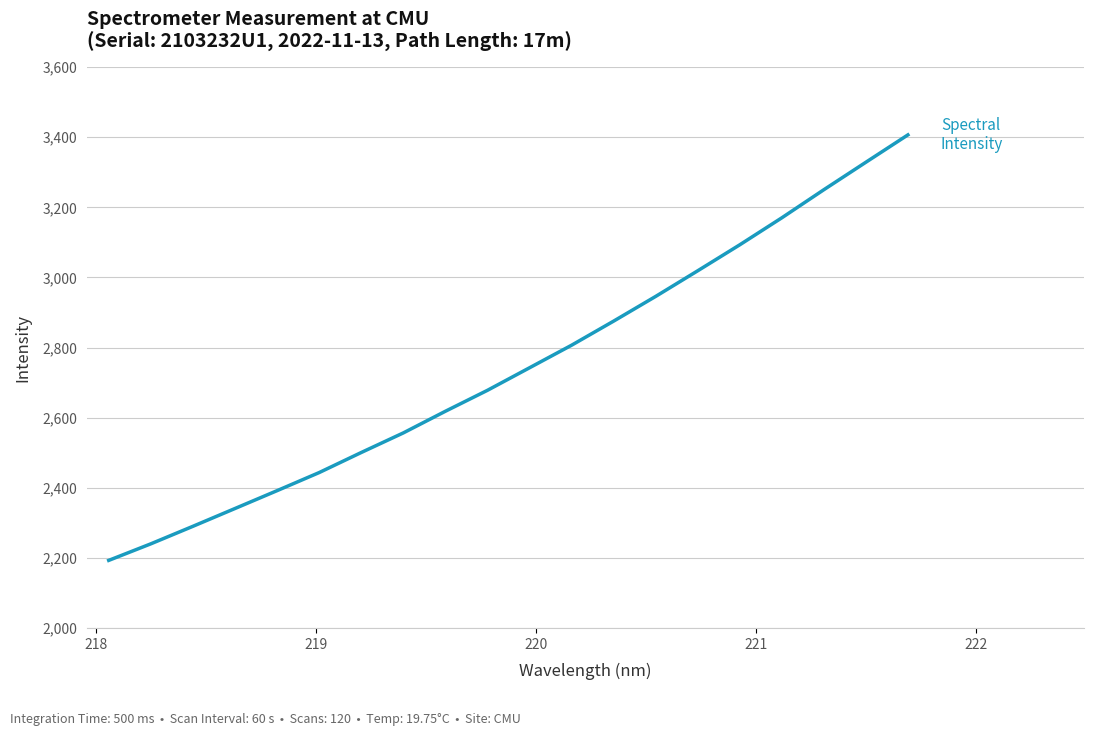

What is the smallest value displayed?

2192.8